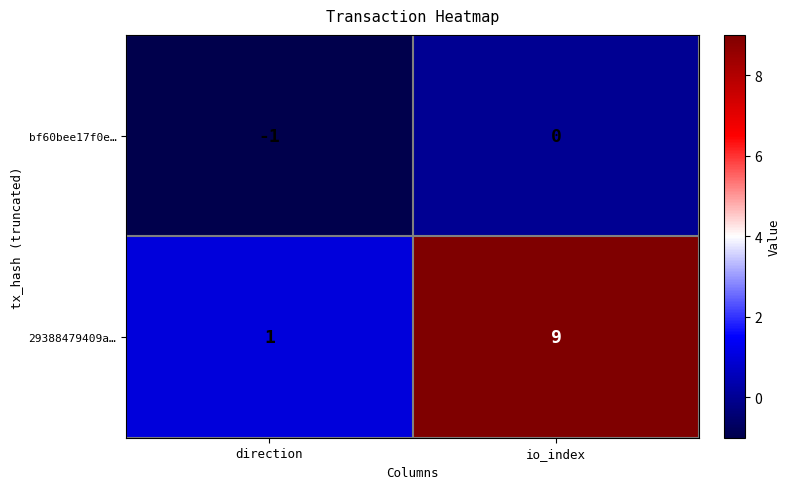

Which series has the largest range (max minus min)?

29388479409a…